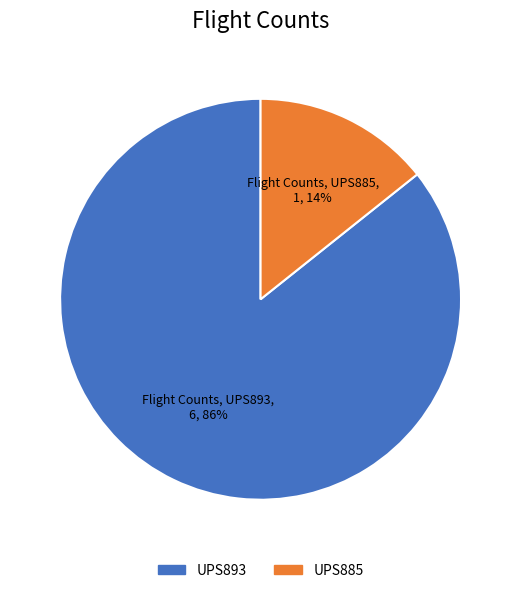

Is UPS885 the majority of the pie?

No